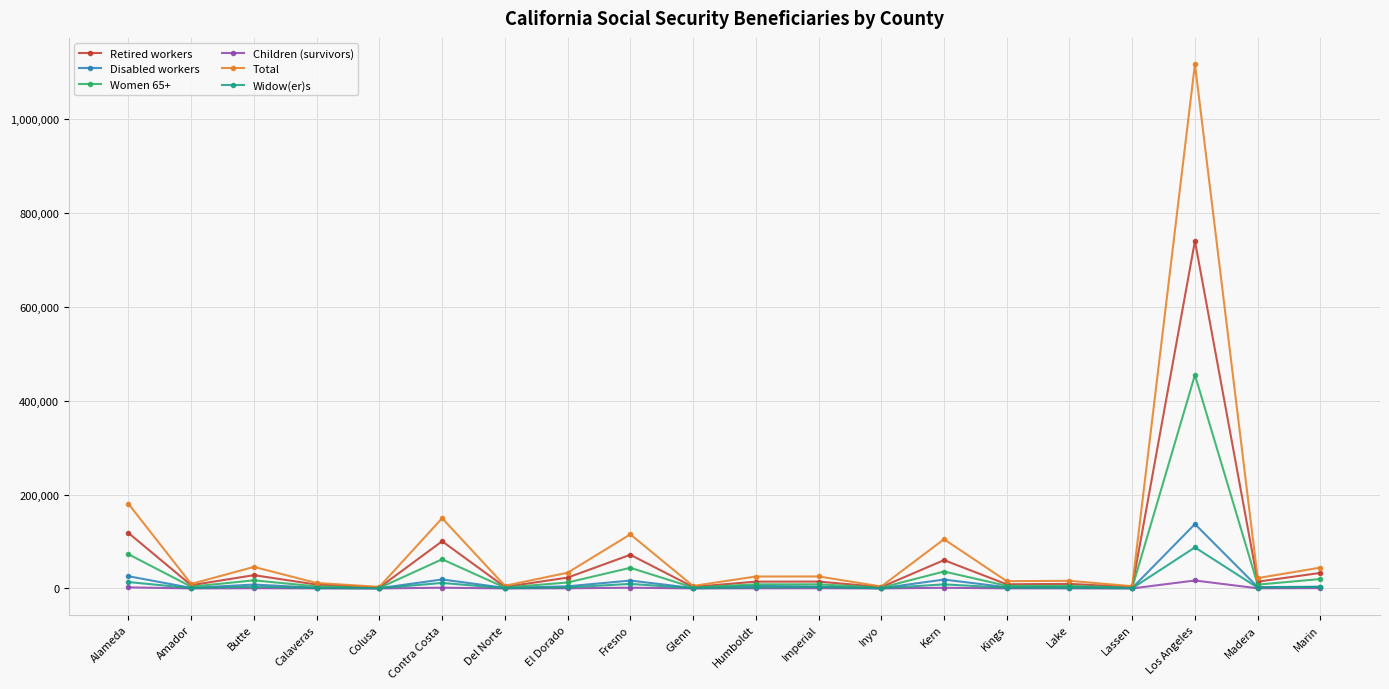

What is the sum of the Disabled workers values at Butte and Imperial?

12200